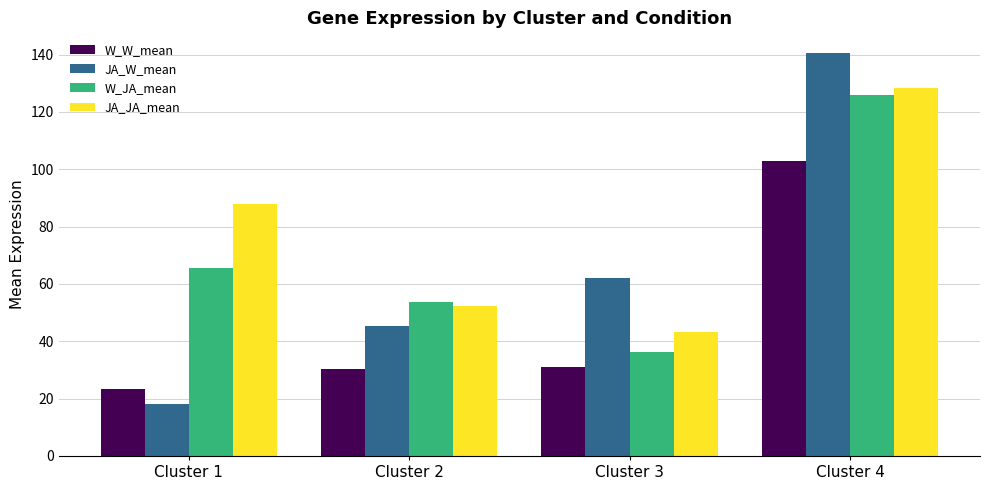

At how many categories does at least one series exceed 129?

1